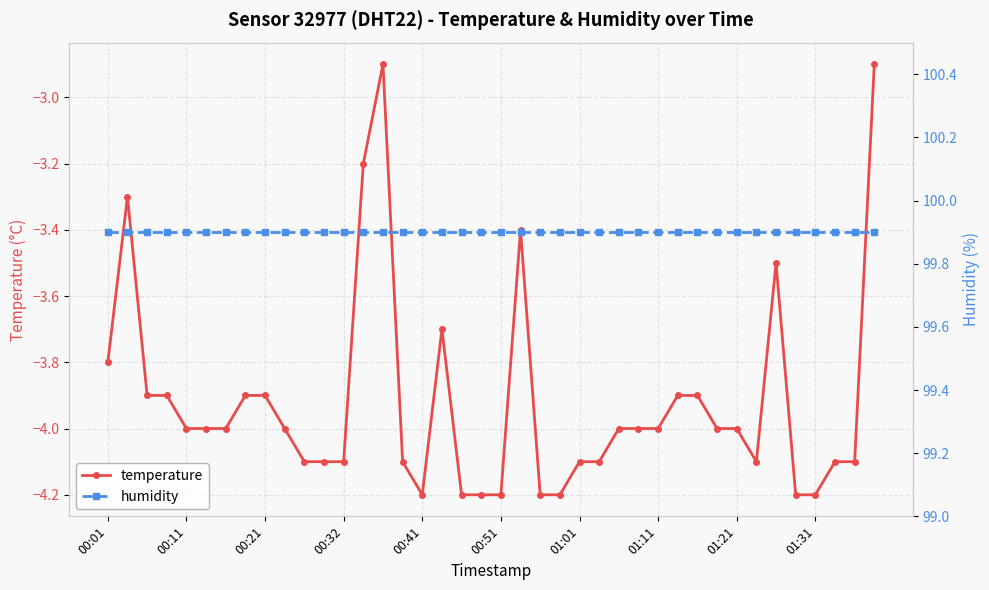

True or false: temperature has more than 1 interior local peaks.

True